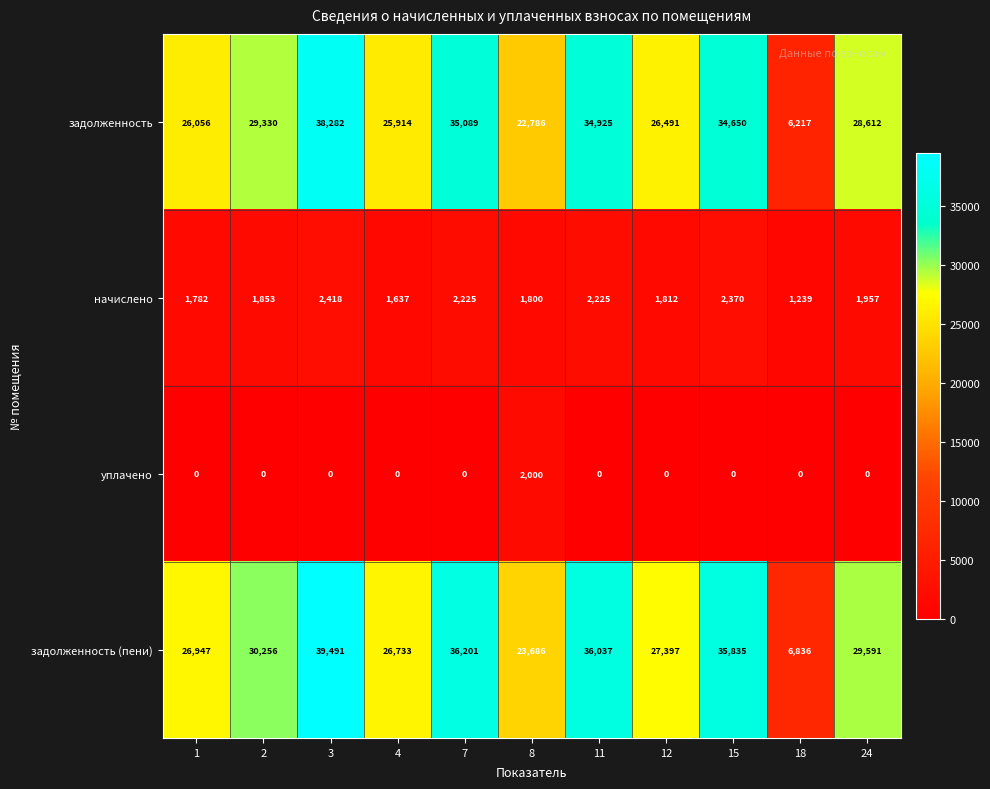

At which category is the sum across all series the highest?

3